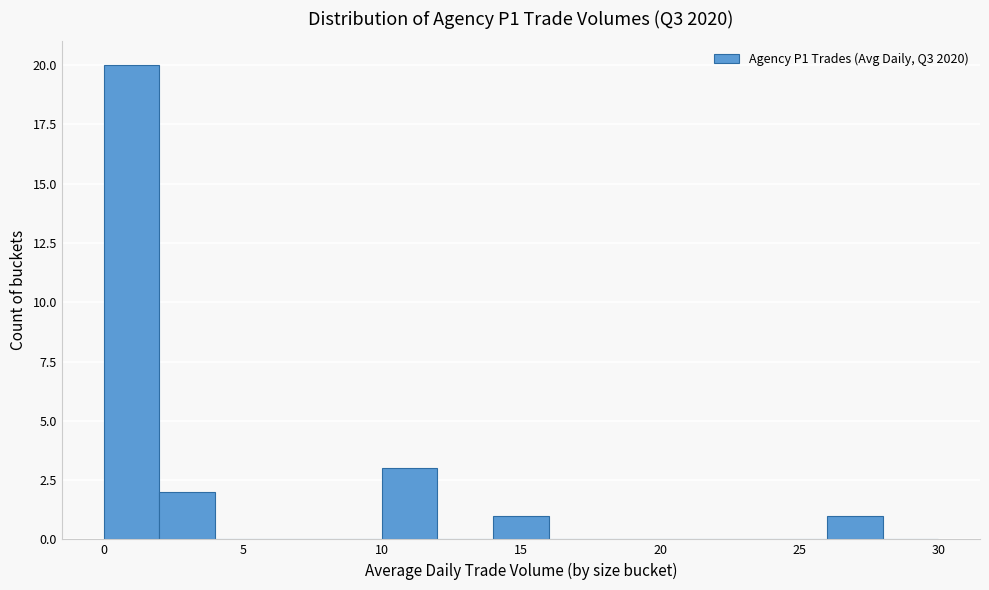

What is the height of the bar covering 14 to 16 on the x-axis? The values are not printed on the chart, so give them approximately, as read against the axis.

1